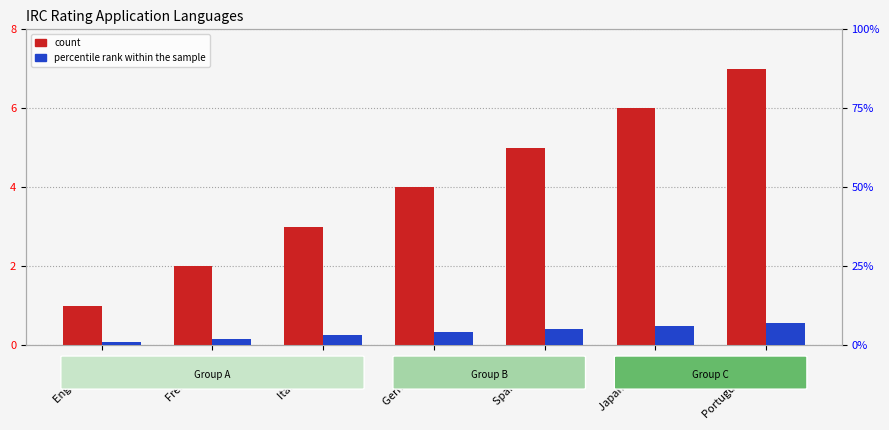

What value does the count series have at Japanese text?

6